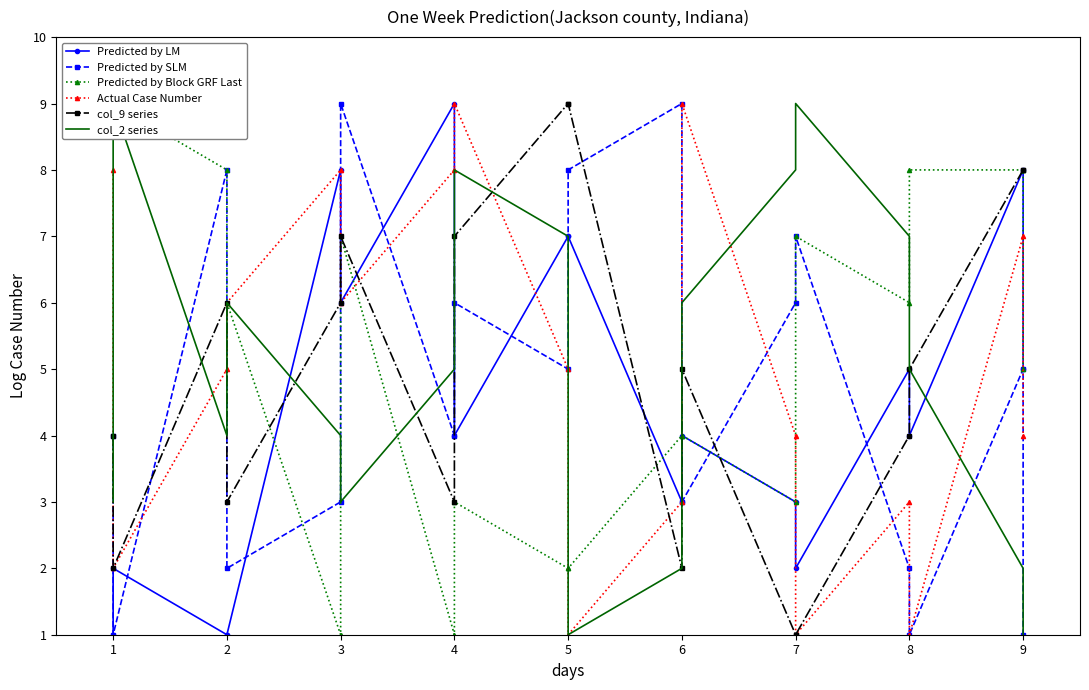

What is the lowest value of the Predicted by SLM series?

1